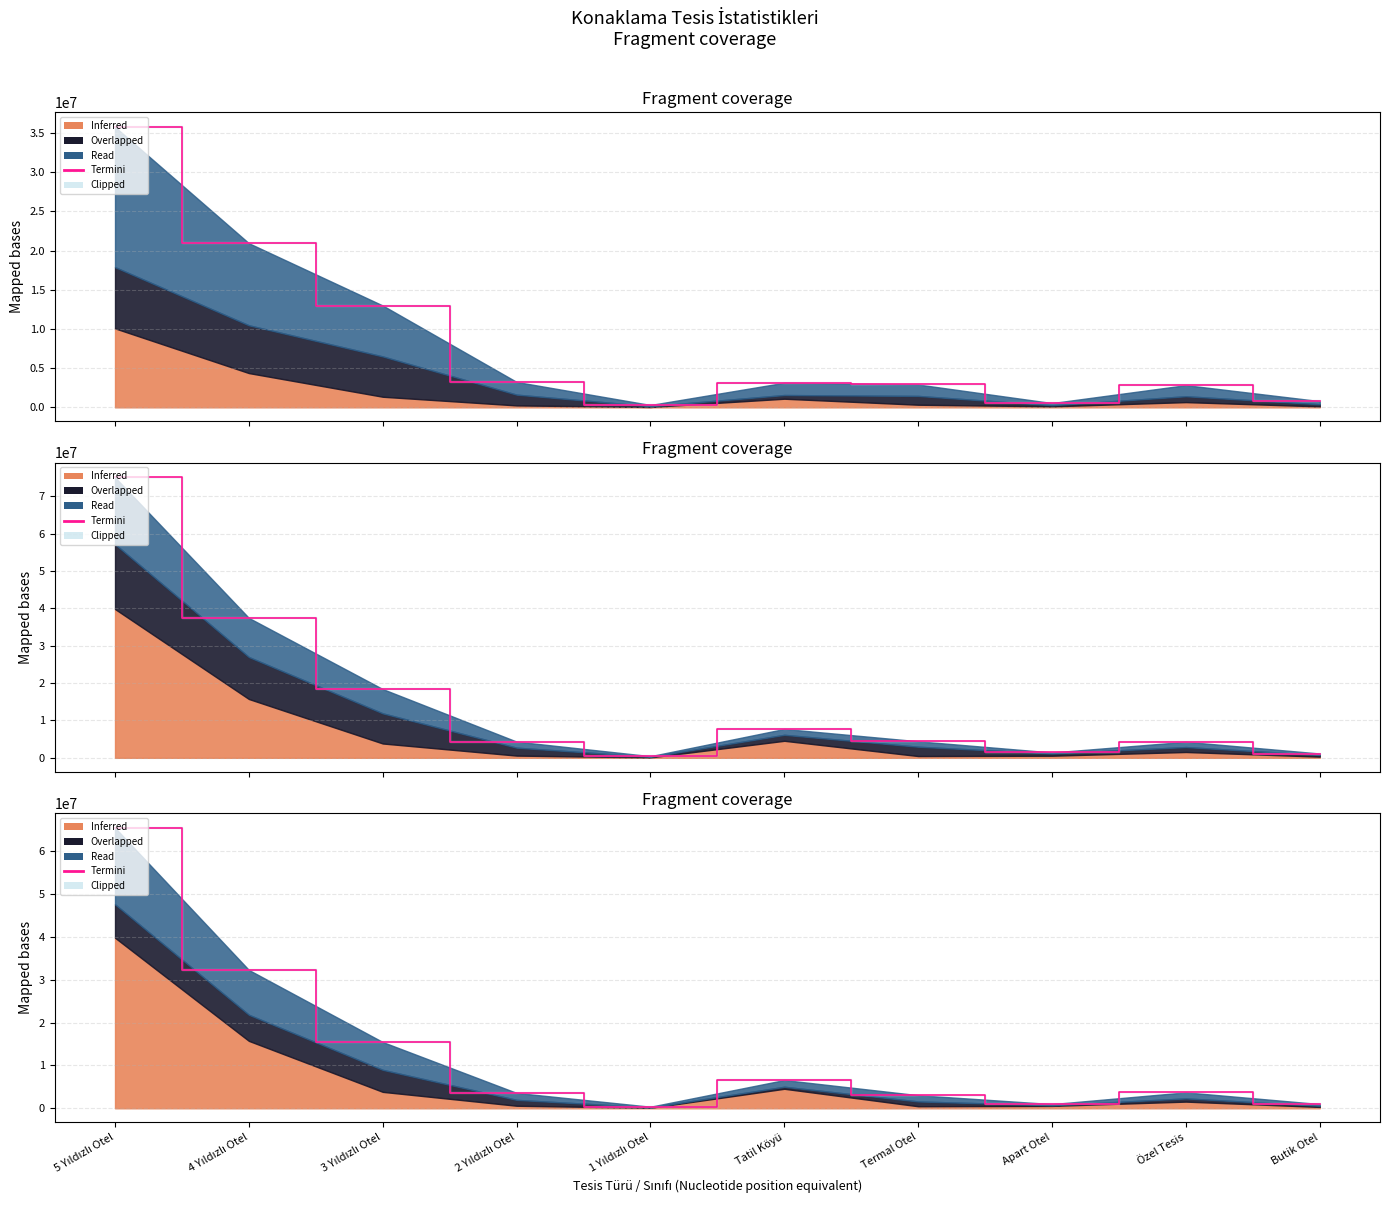

Where is the first local maximum?

Tatil Köyü